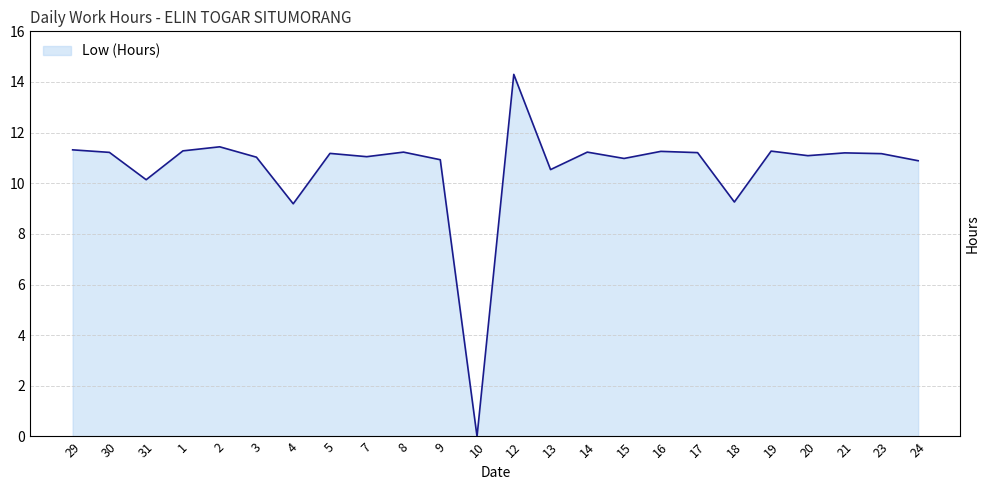

What is the change in value from 9 to 19?

+0.3